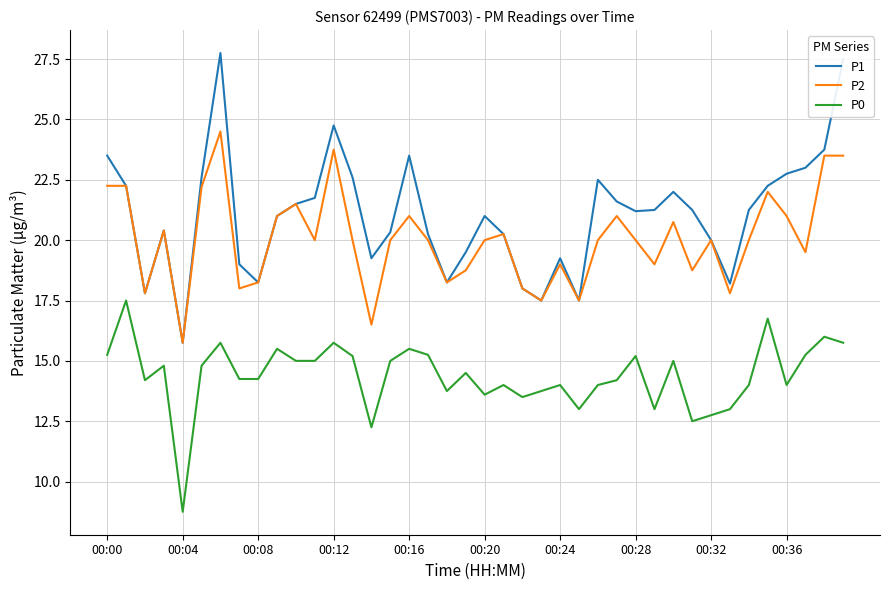

What is the average value of the P2 series?

20.0